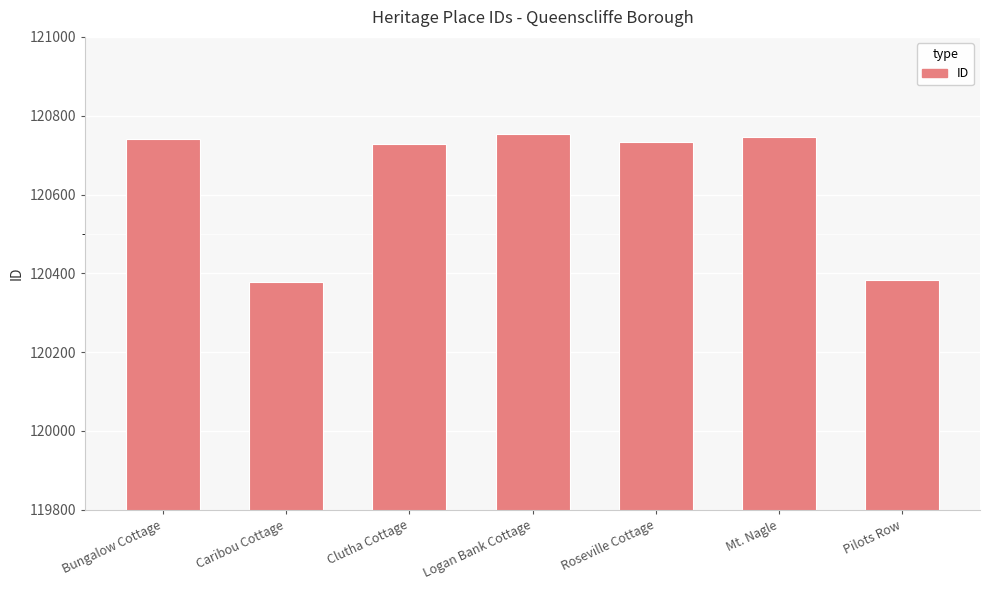

Count the number of categories in the chart.

7